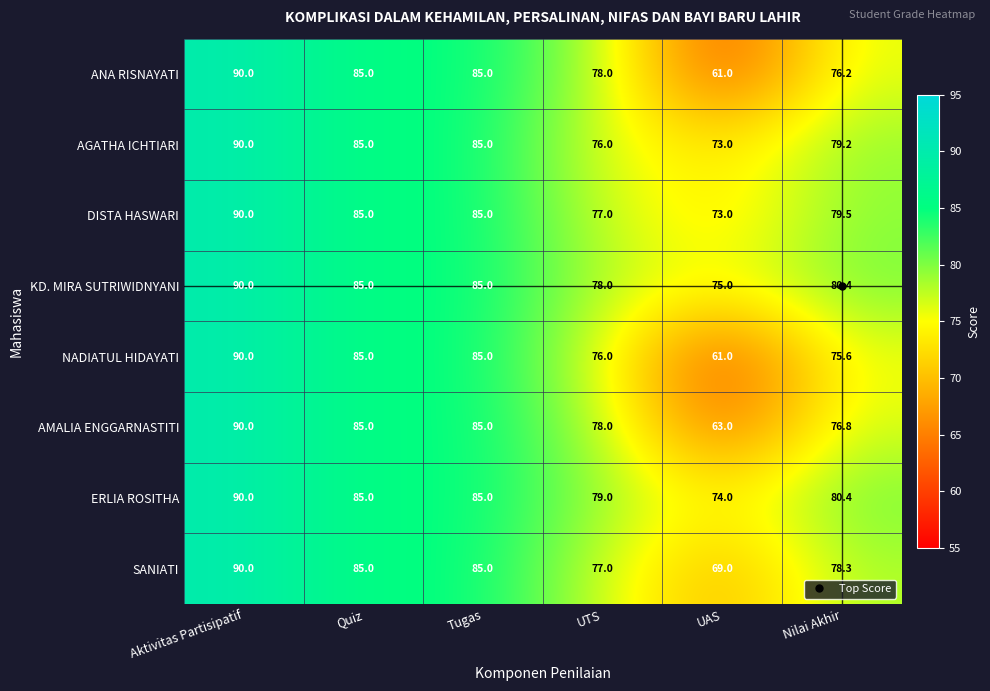

What is the spread (max minus min) of values at UAS?

14.0